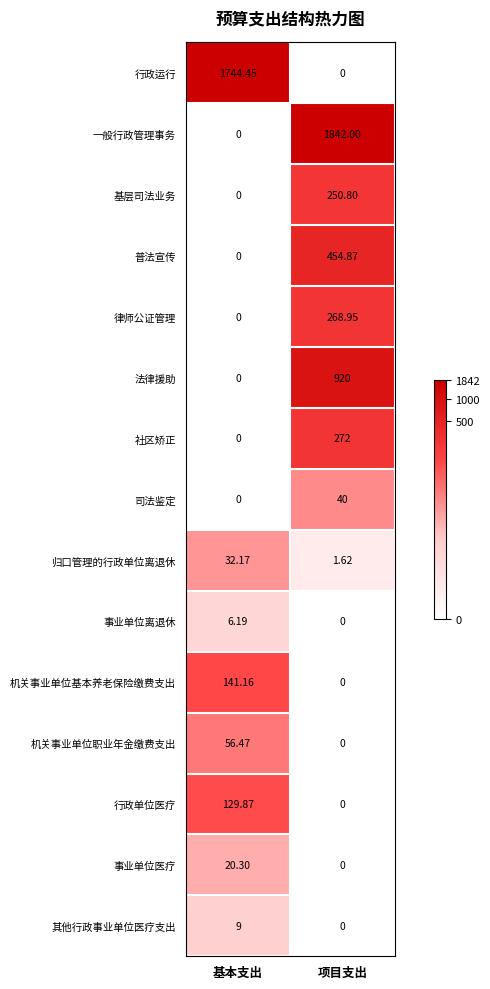

At which label is 律师公证管理 closest to 134?

基本支出